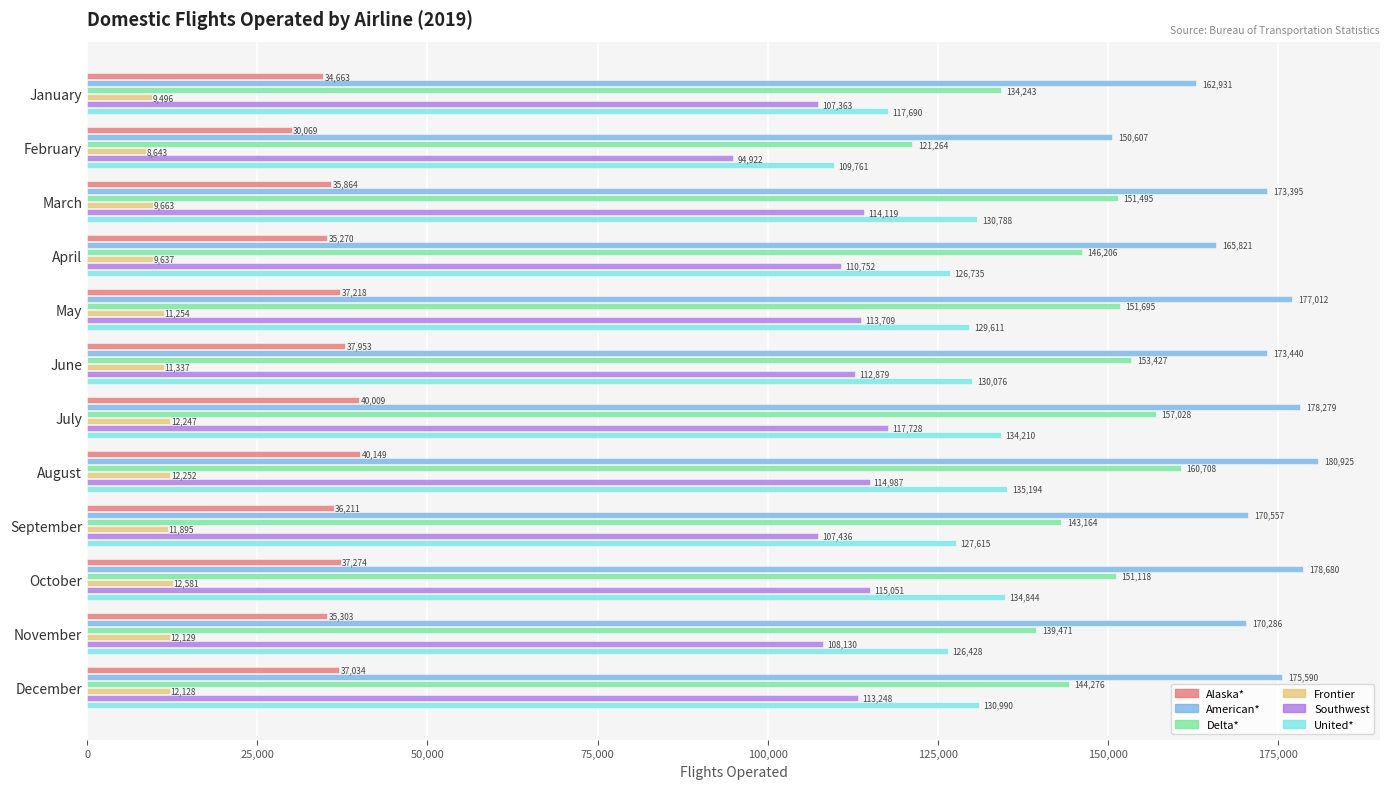

How many data points does each series have?

12